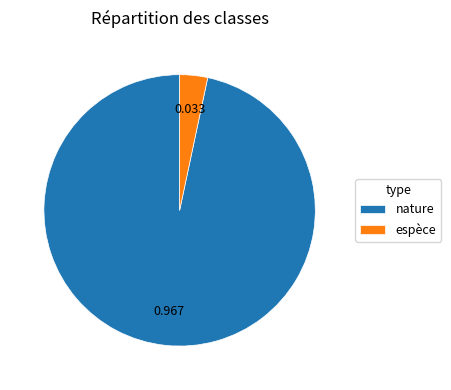

How many segments does this pie chart have?

2